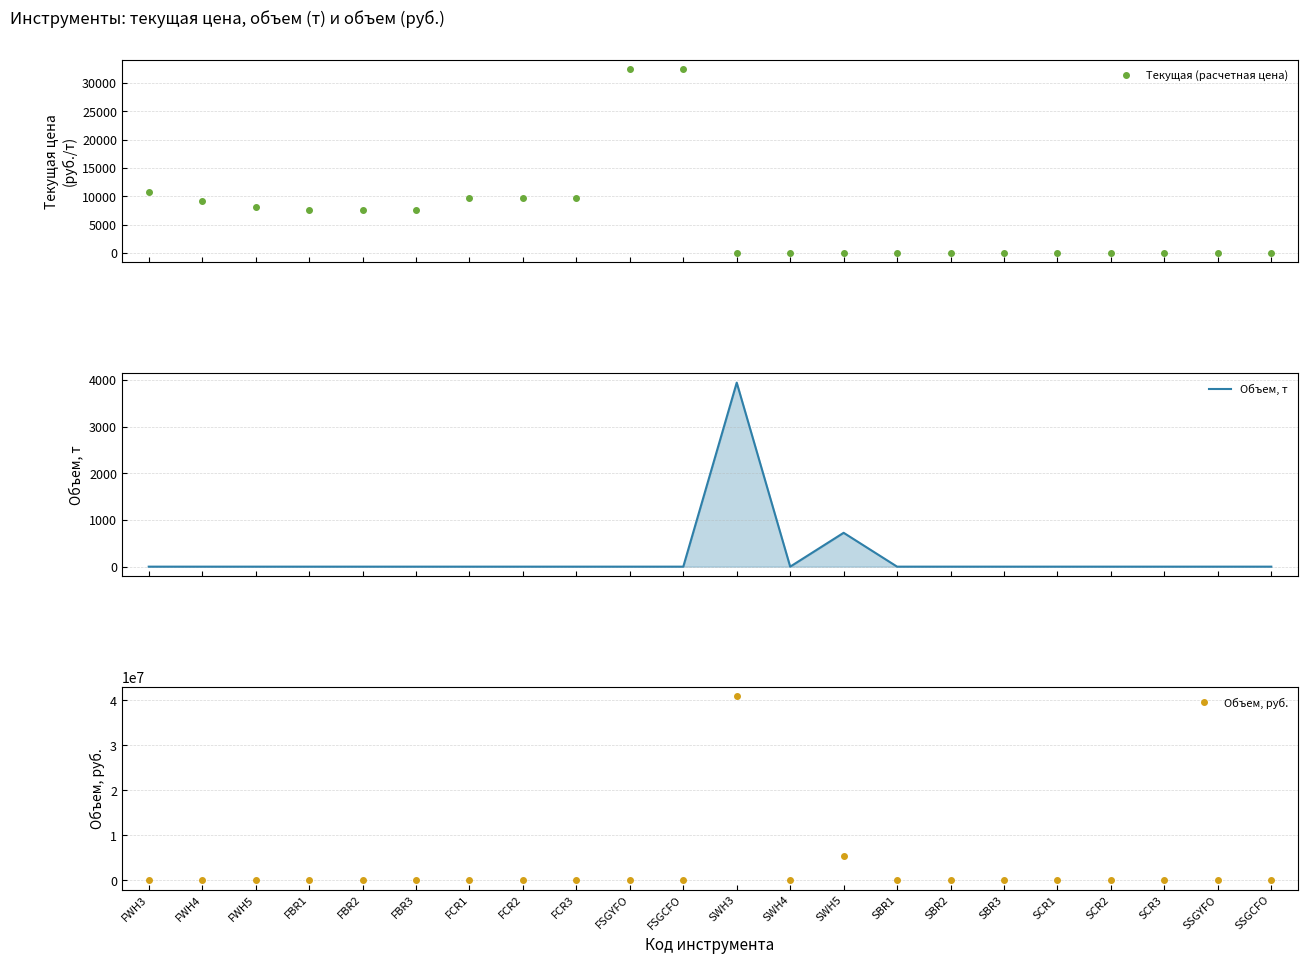

Reading left to right, transcribe all the data shown in this chart.

Текущая (расчетная цена): FWH3=10703.2	FWH4=9078.5	FWH5=8164.8	FBR1=7595.0	FBR2=7595.0	FBR3=7595.0	FCR1=9654.8	FCR2=9654.8	FCR3=9654.8	FSGYFO=32505.0	FSGCFO=32475.9	SWH3=0.2	SWH4=0.3	SWH5=0.3	SBR1=0.0	SBR2=0.3	SBR3=0.0	SCR1=0.0	SCR2=0.0	SCR3=0.0	SSGYFO=0.0	SSGCFO=0.0
Объем, т: FWH3=0.0	FWH4=0.0	FWH5=0.0	FBR1=0.0	FBR2=0.0	FBR3=0.0	FCR1=0.0	FCR2=0.0	FCR3=0.0	FSGYFO=0.0	FSGCFO=0.0	SWH3=3939.8	SWH4=0.0	SWH5=724.8	SBR1=0.0	SBR2=0.0	SBR3=0.0	SCR1=0.0	SCR2=0.0	SCR3=0.0	SSGYFO=0.0	SSGCFO=0.0
Объем, руб.: FWH3=0.0	FWH4=0.0	FWH5=0.0	FBR1=0.0	FBR2=0.0	FBR3=0.0	FCR1=0.0	FCR2=0.0	FCR3=0.0	FSGYFO=0.0	FSGCFO=0.0	SWH3=40837277.8	SWH4=0.0	SWH5=5442511.3	SBR1=0.0	SBR2=0.0	SBR3=0.0	SCR1=0.0	SCR2=0.0	SCR3=0.0	SSGYFO=0.0	SSGCFO=0.0